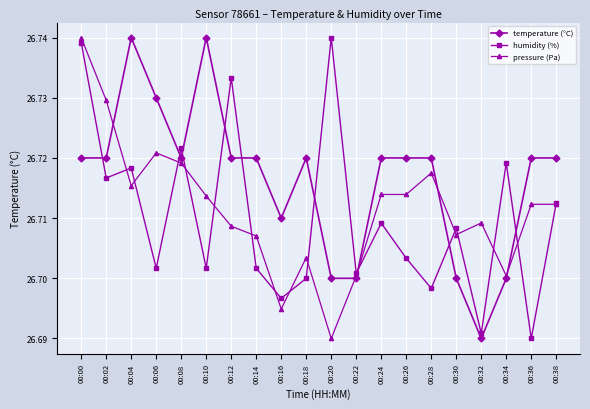

True or false: temperature (°C) has a value of 26.7 at 00:26.

True